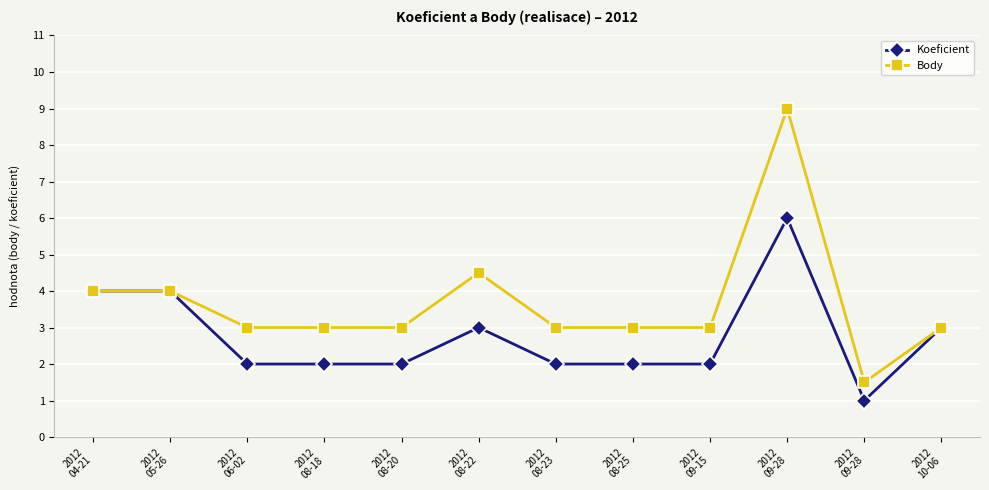

Is this an area chart (filled region under the line)?

No